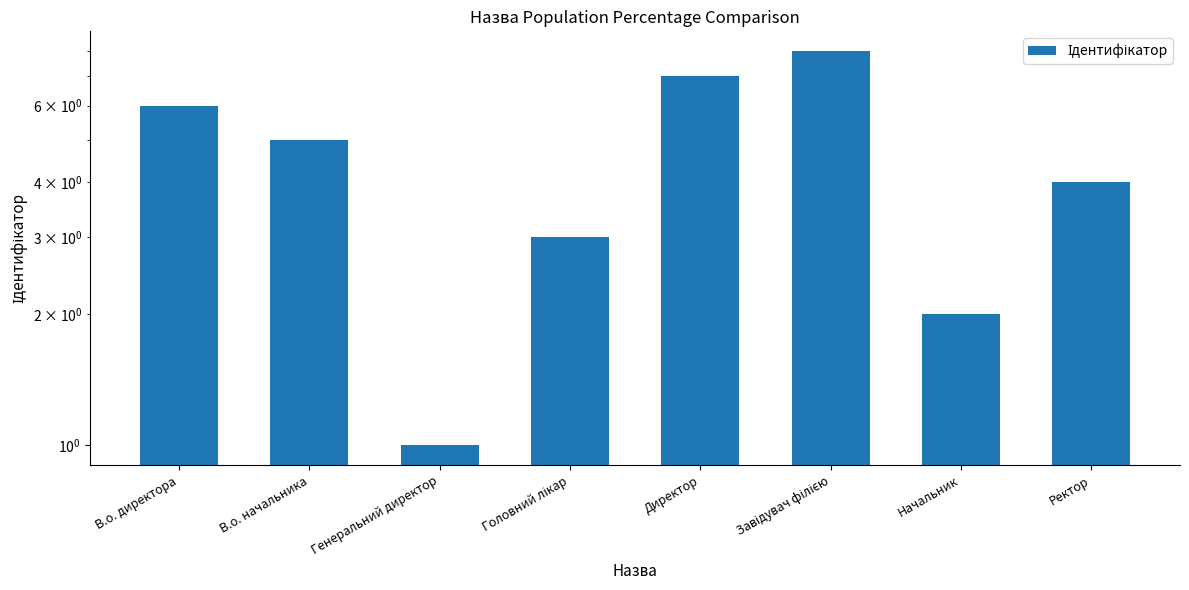

Approximately how many times larger is the value at Директор compared to В.о. директора?

1.2